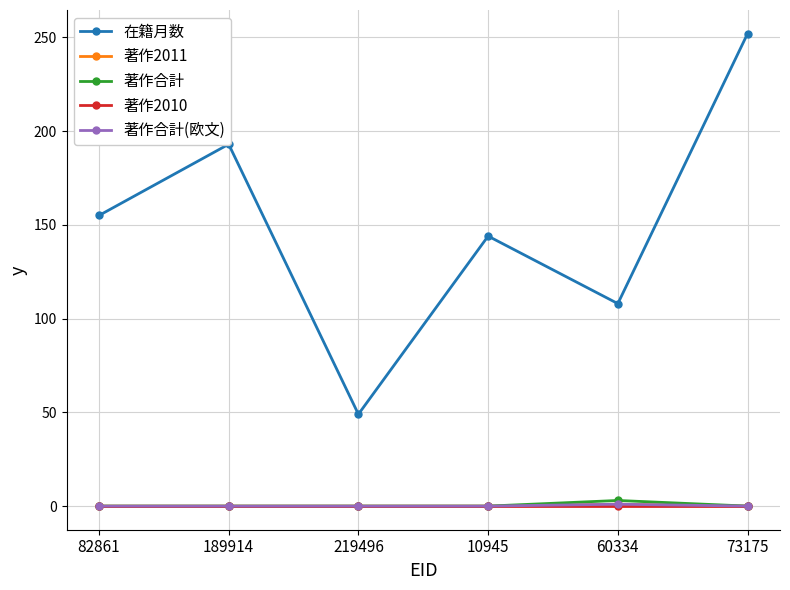

Is this an area chart (filled region under the line)?

No